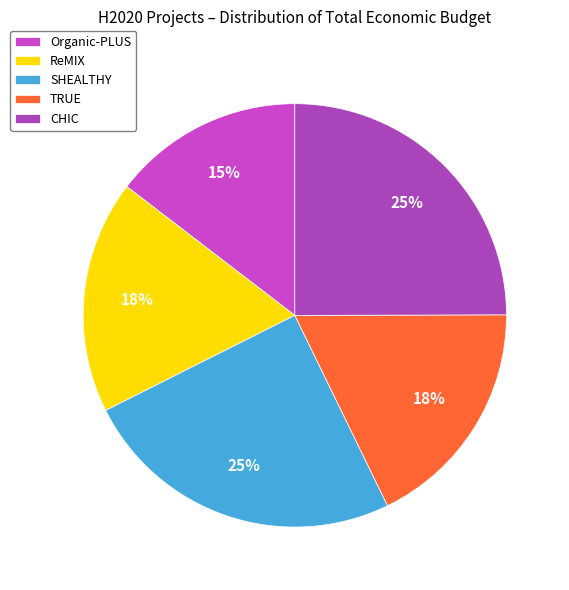

To the nearest percent, what portion does ReMIX represent?

18%